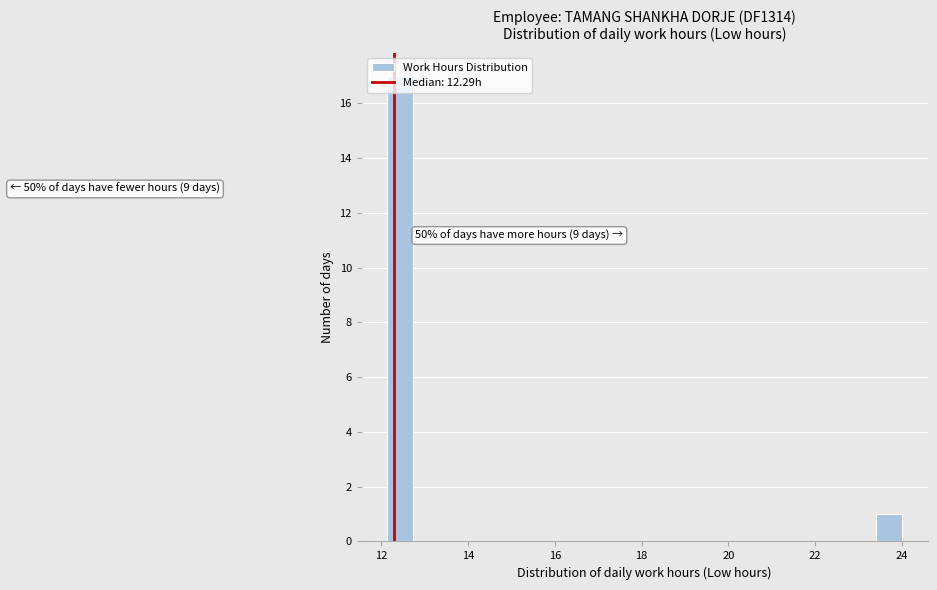

Read against the x-axis, roughly where is the centre of the tallest bar?

12.4